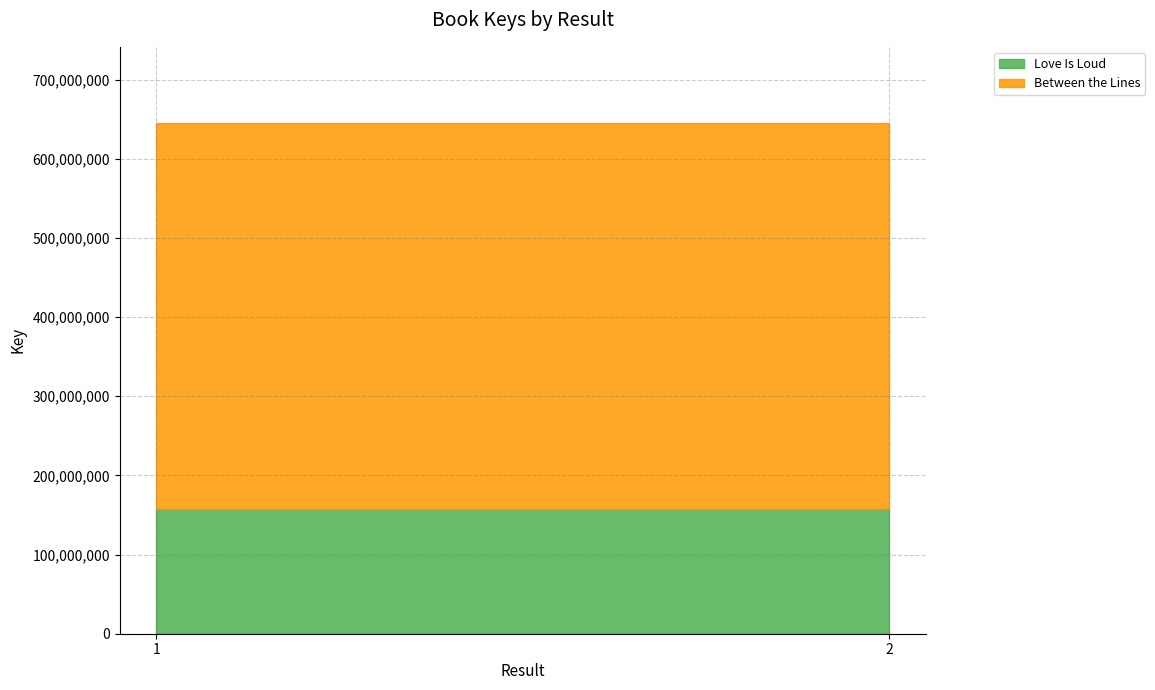

How many distinct data groups are displayed?

2